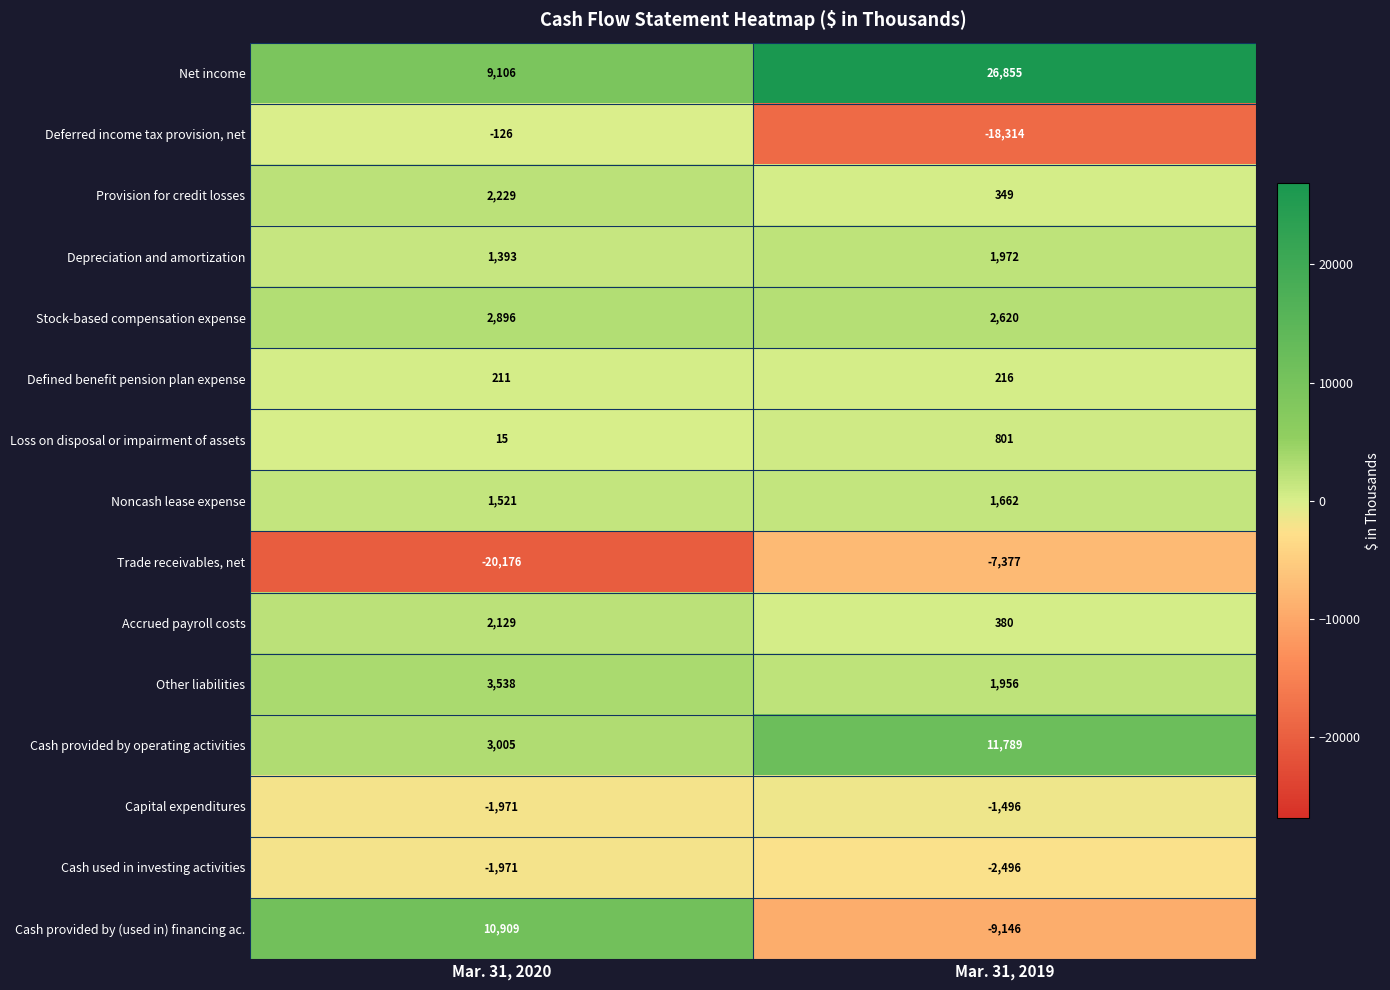

The Defined benefit pension plan expense series shows 216 at Mar. 31, 2019. True or false?

True